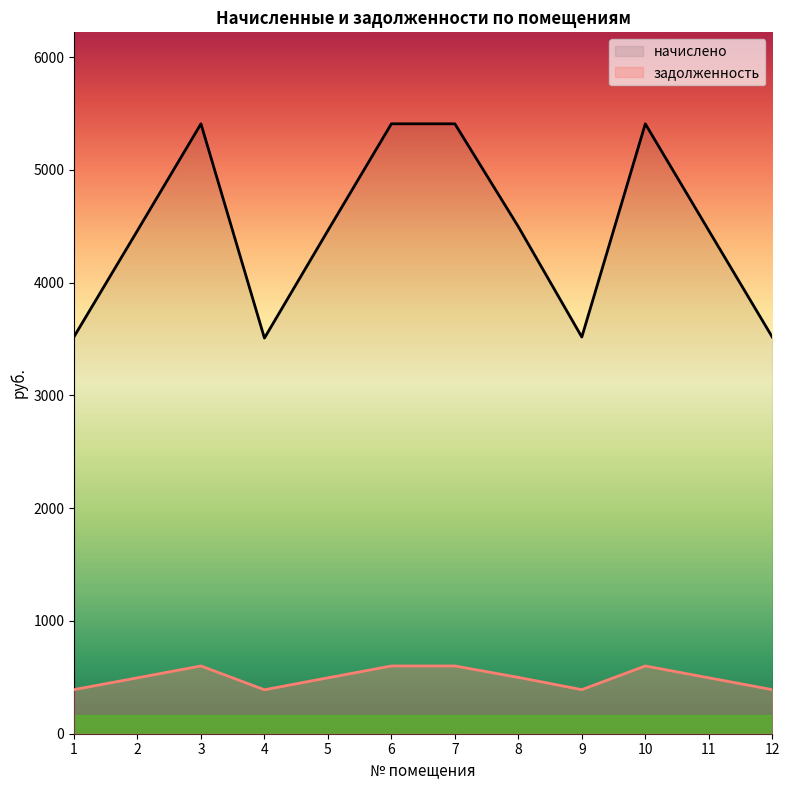

At 8, list the series in order from largest to smallest.

начислено, задолженность